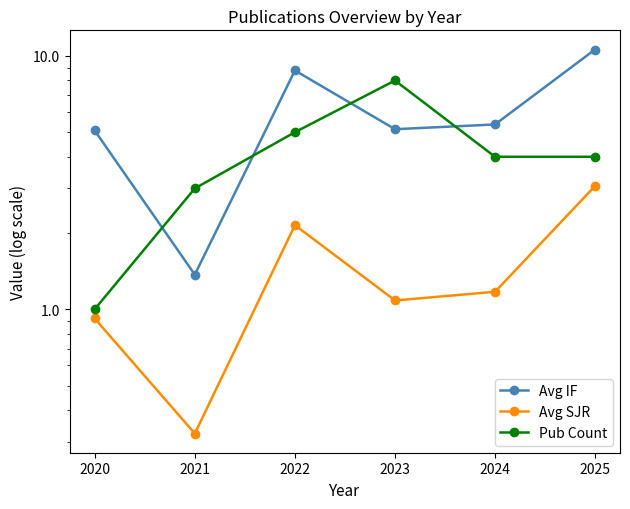

Reading left to right, transcribe all the data shown in this chart.

Avg IF: 5.1	1.4	8.8	5.1	5.4	10.6
Avg SJR: 0.9	0.3	2.1	1.1	1.2	3.1
Pub Count: 1.0	3.0	5.0	8.0	4.0	4.0